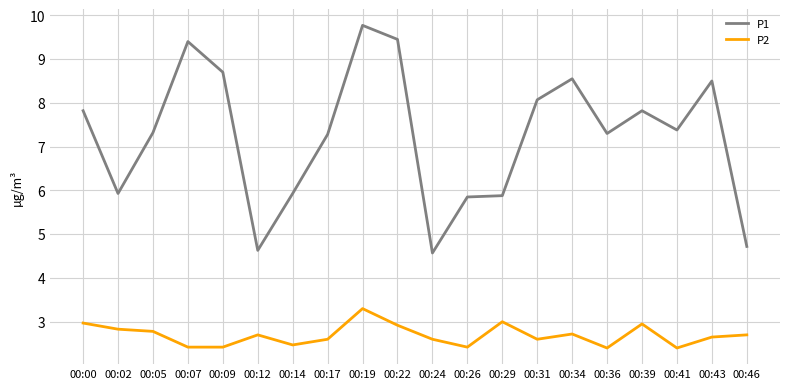

Which series has the largest range (max minus min)?

P1